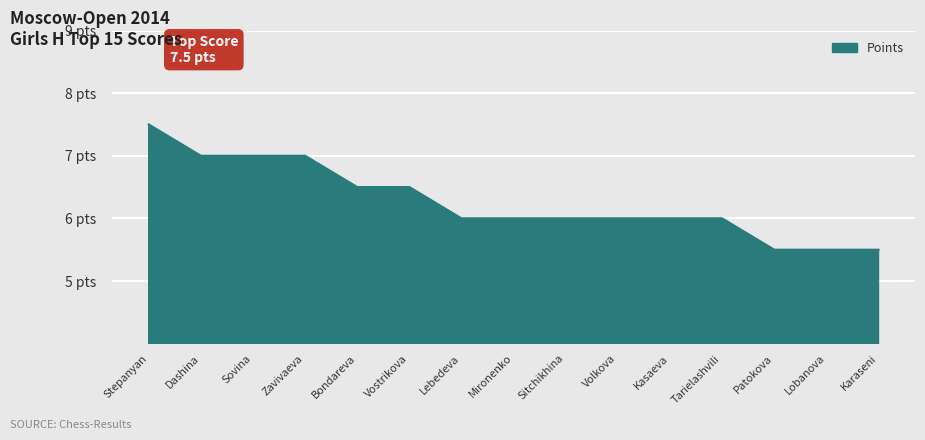

What is the label of the 13th point from the left?

Patokova